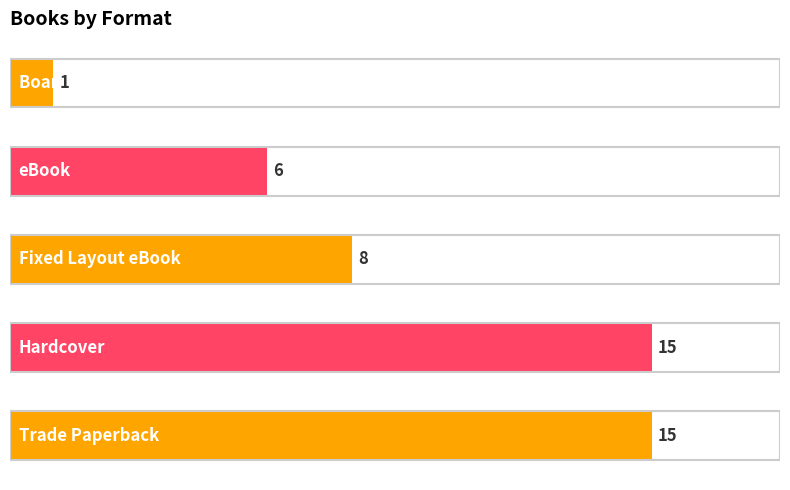

The value at 1 is 15. True or false?

True